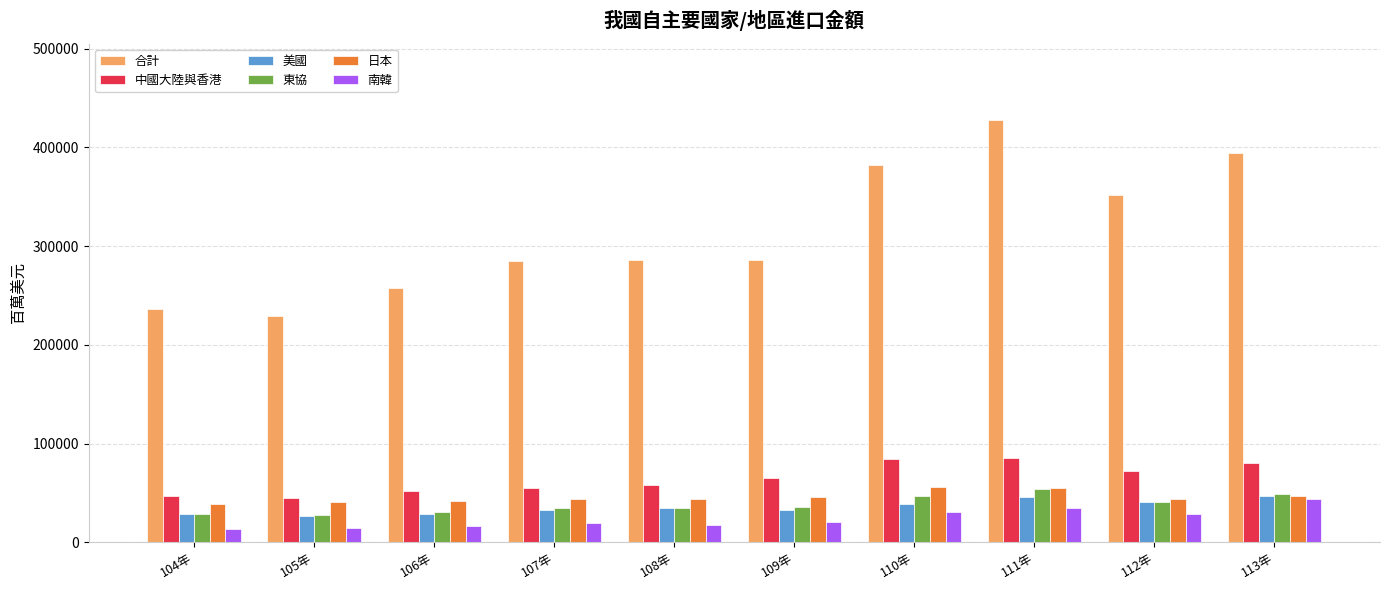

Where is 合計 nearest to the value 328640?

112年